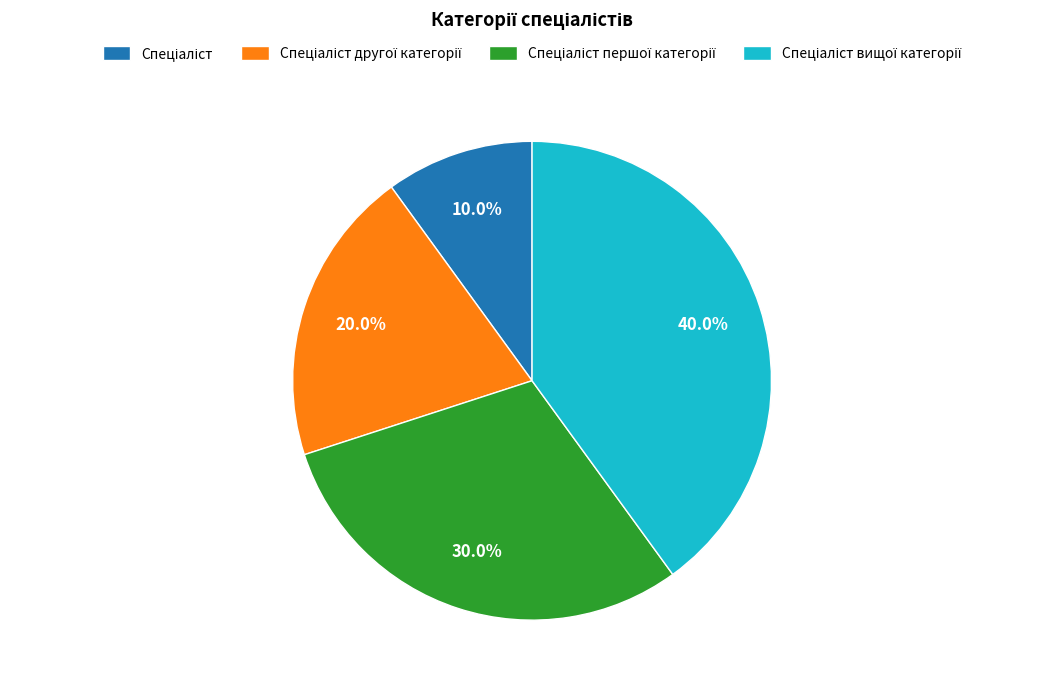

Does any single category account for the majority?

No